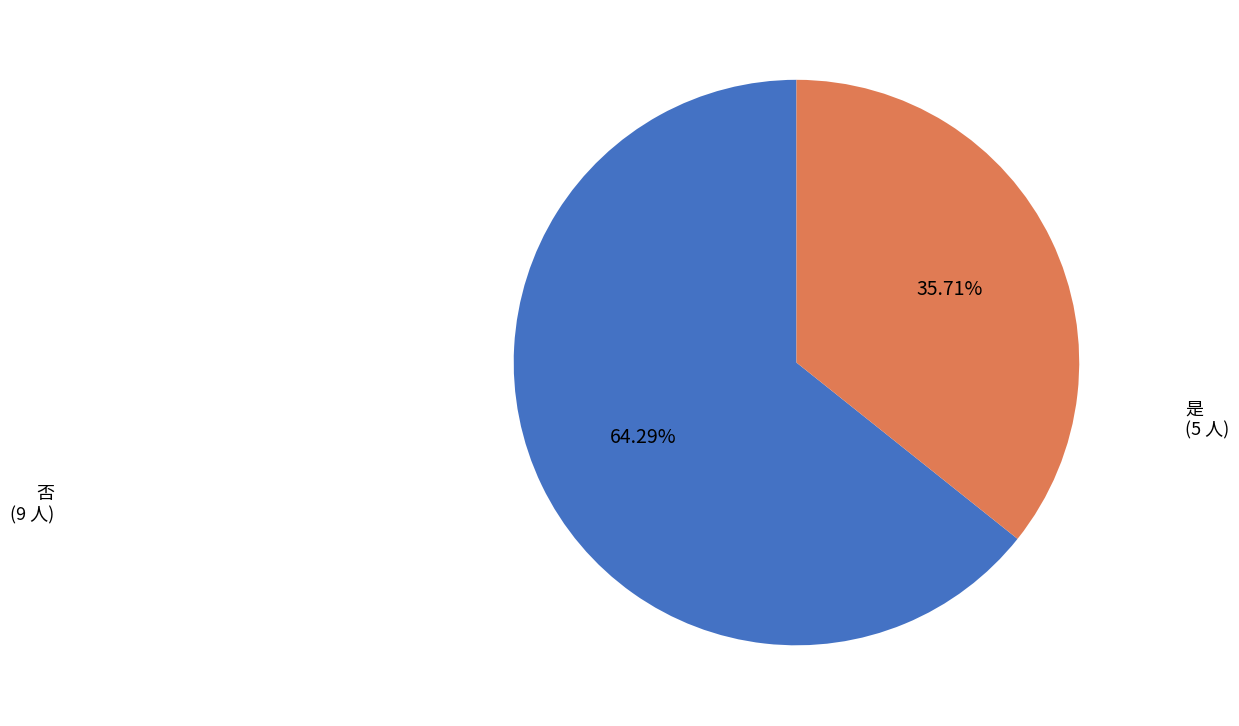

Is there a majority slice in this chart?

Yes